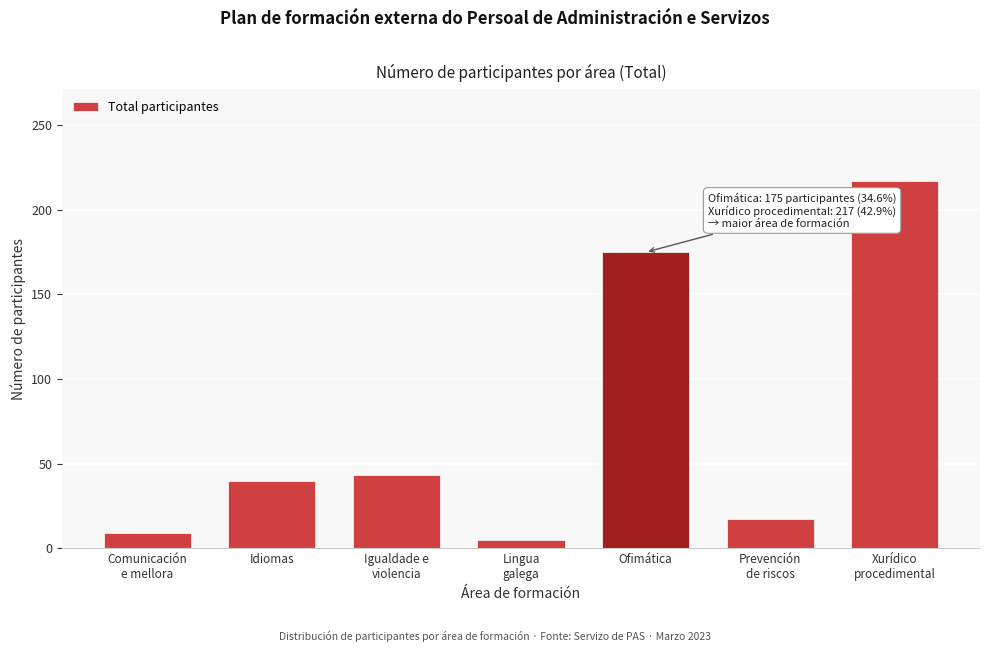

Reading left to right, extract all data points from this chart.

9	40	43	5	175	17	217